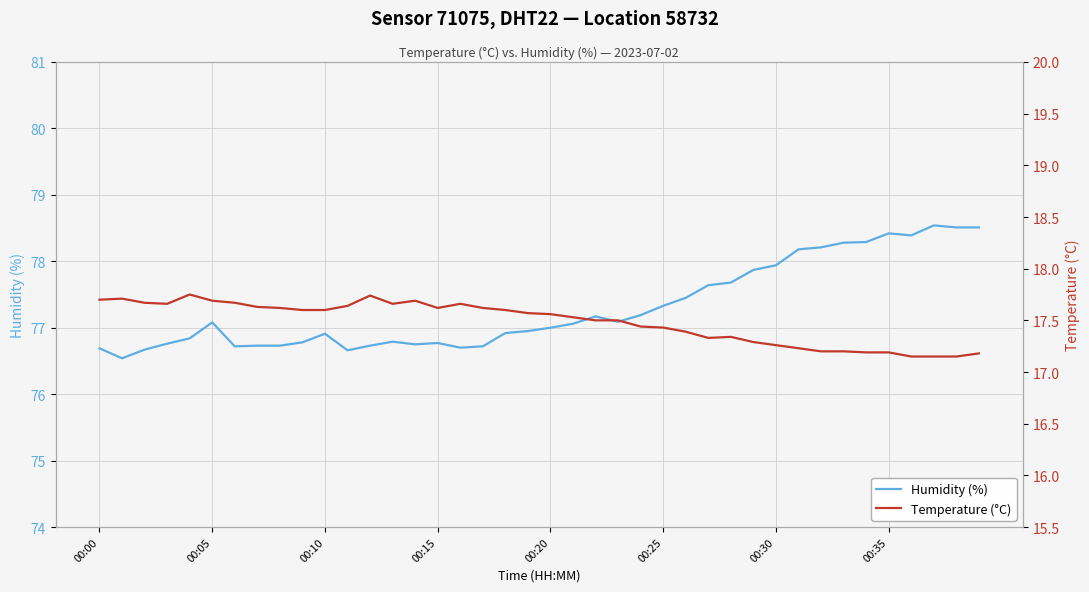

Read the Humidity (%) value at 34.

78.3